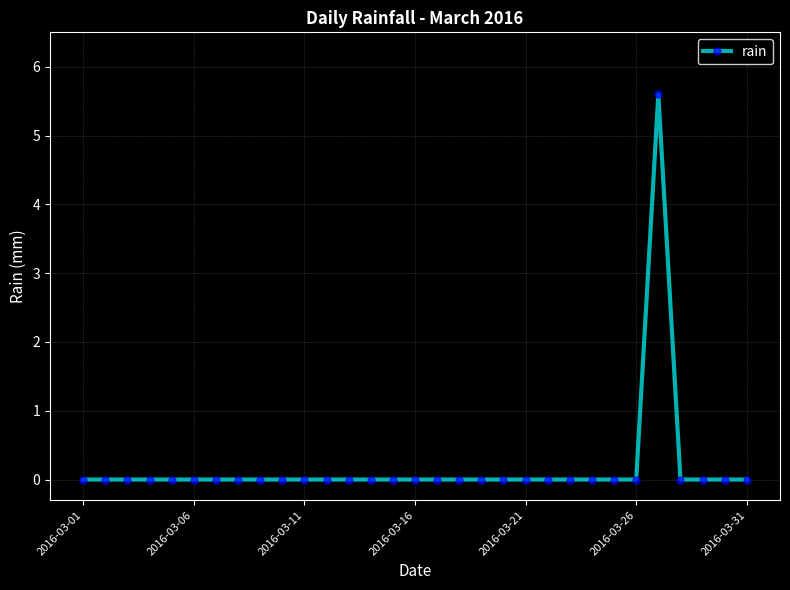

True or false: the data has more than 0 interior local peaks.

True